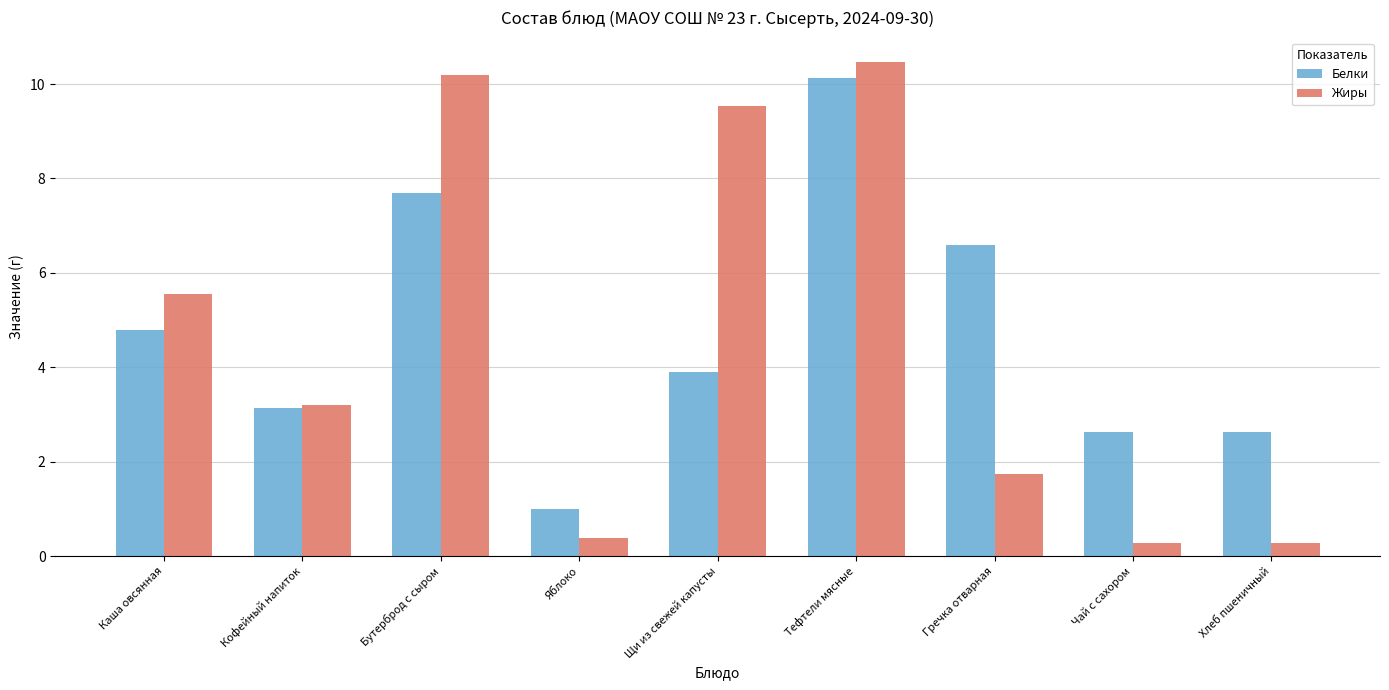

What is the value of the Белки bar at the 1st from the left?

4.8